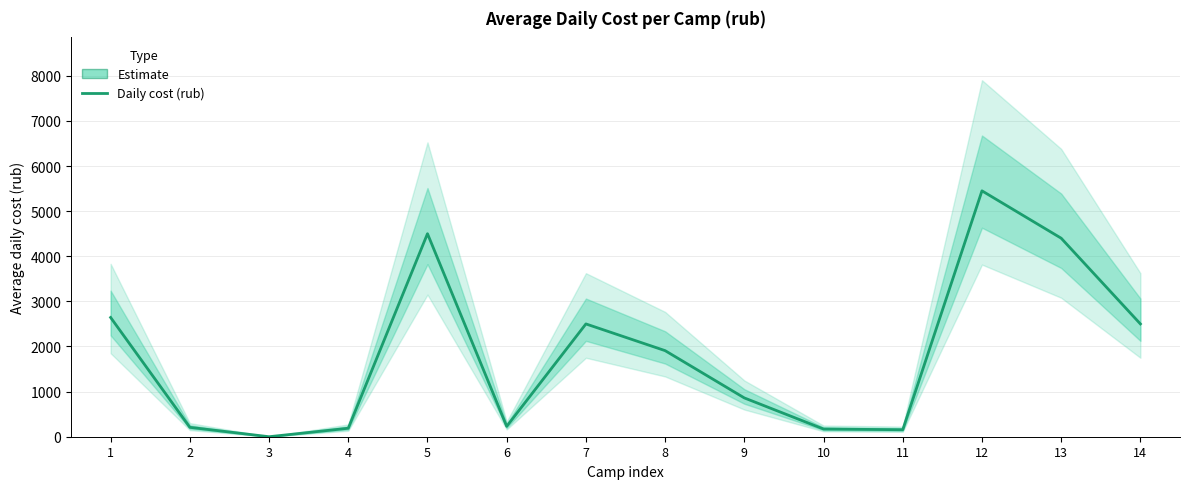

The chart shows a value of 5450.0 at 12. True or false?

True